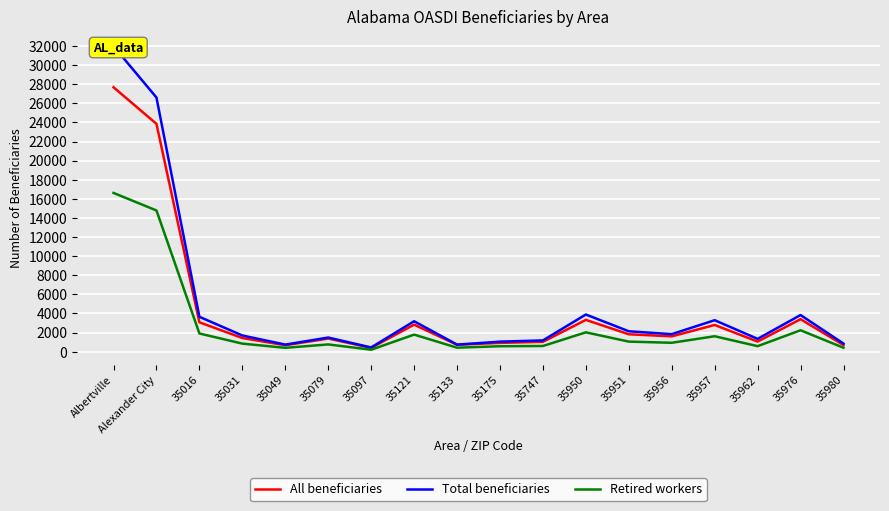

What value does the All beneficiaries series have at 35962, to the nearest 10?

1060